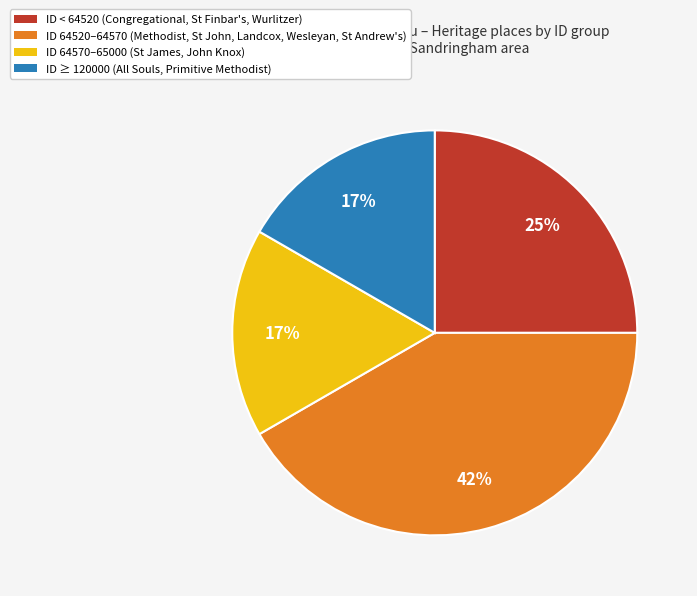

Is there any slice that represents more than half of the pie?

No